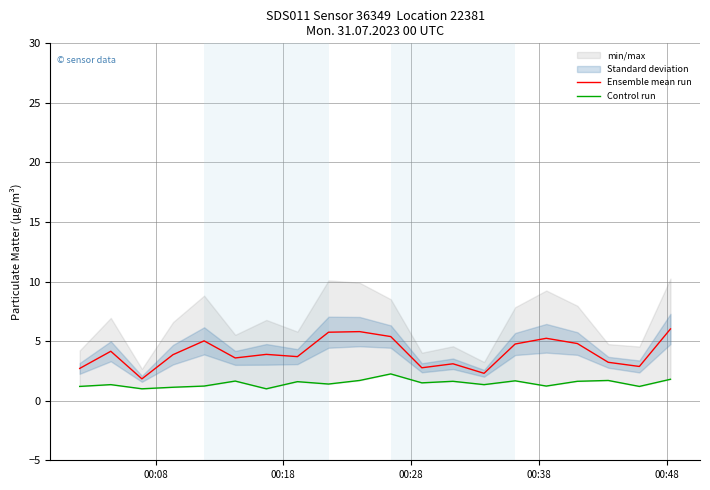

What is the maximum value for Ensemble mean run?

6.0